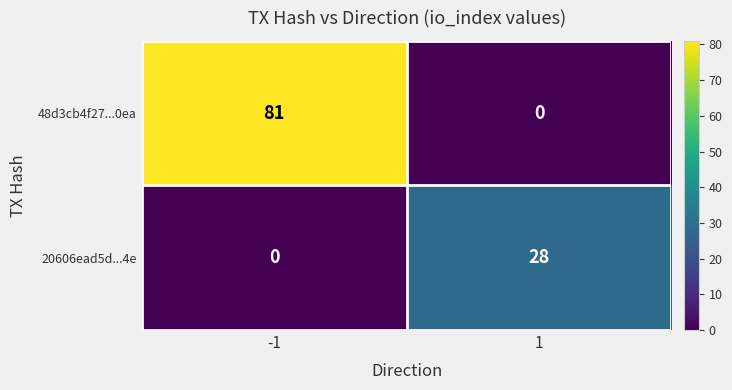

At -1, list the series in order from largest to smallest.

48d3cb4f27...0ea, 20606ead5d...4e